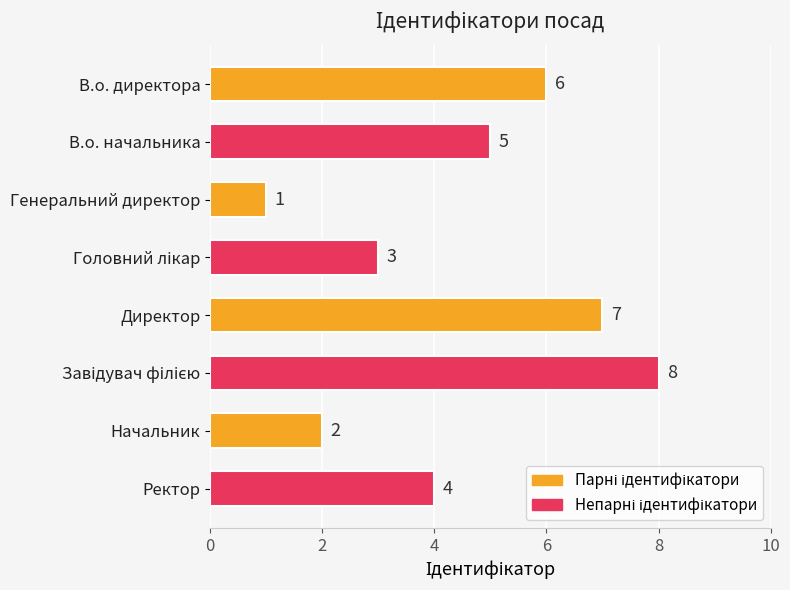

True or false: the data shows 6 at В.о. директора.

True